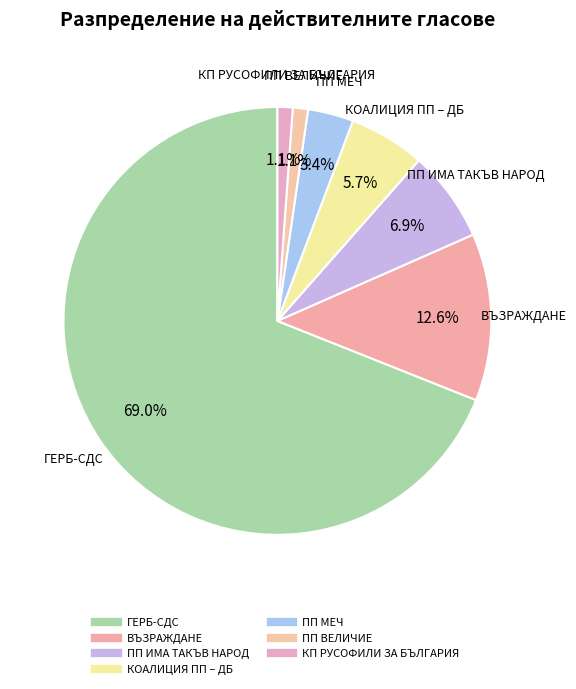

How many segments does this pie chart have?

7